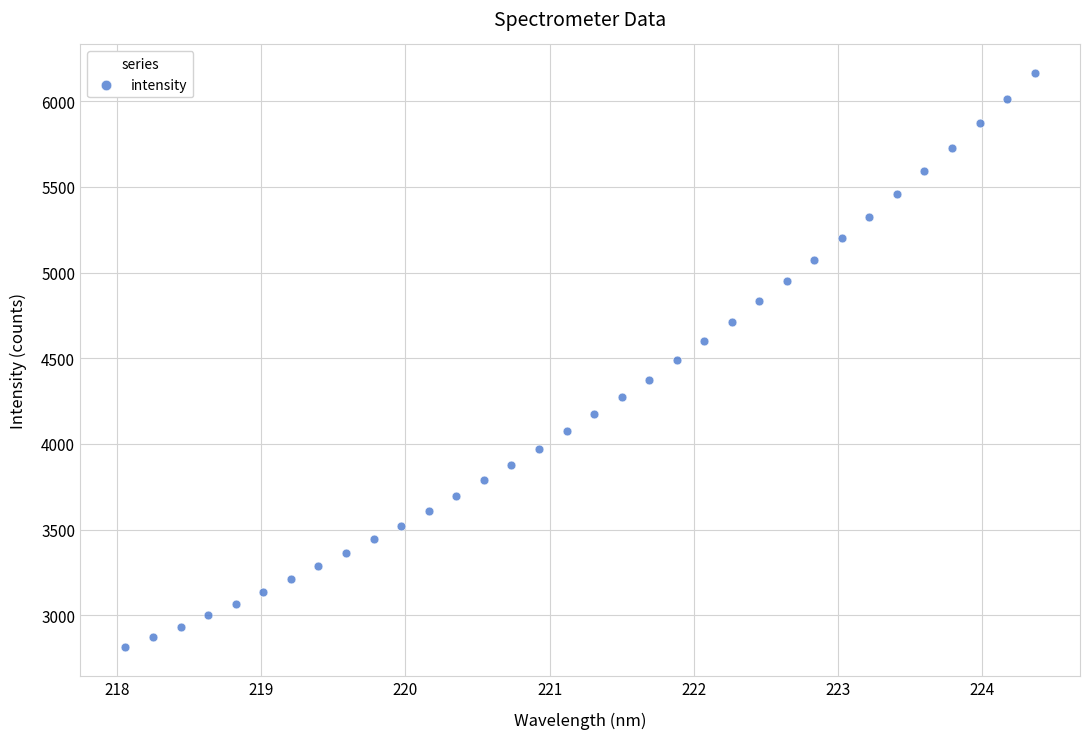

What is the range of X values (max minus min)?

6.3